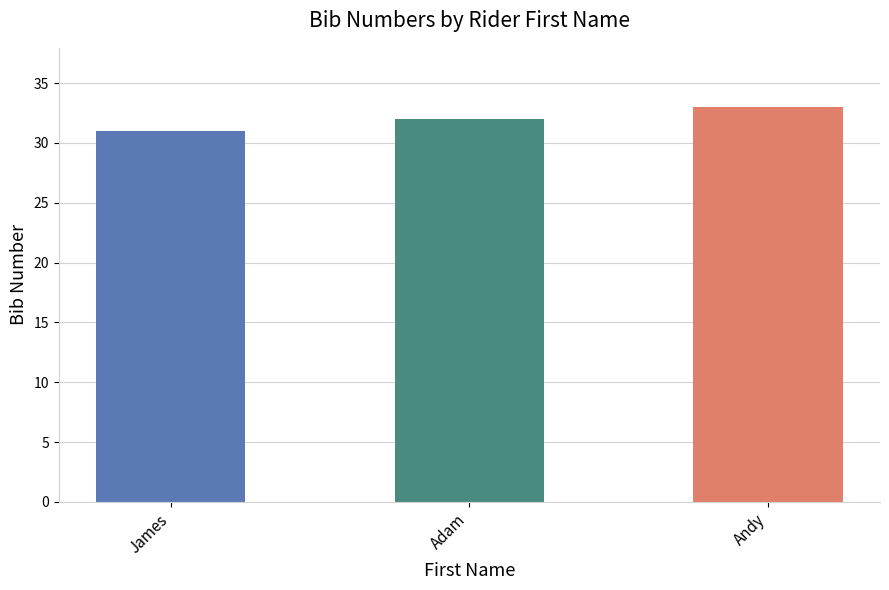

Reading left to right, list all the values displayed in this chart.

31	32	33